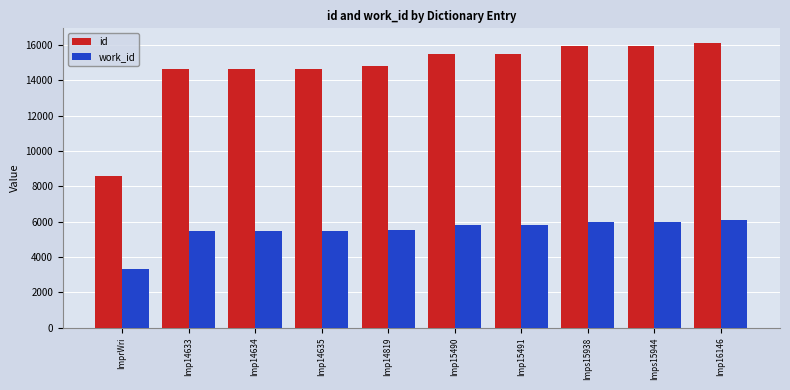

How many bars are there in total?

20